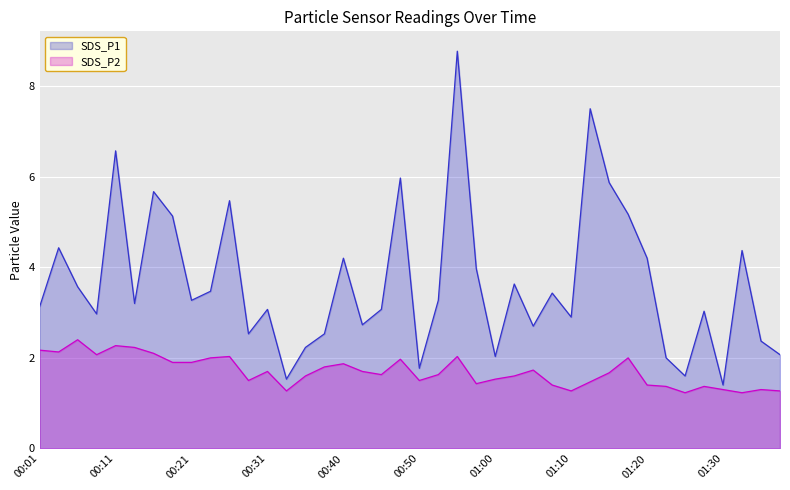

Rank the series by their average value, from lowest to highest.

SDS_P2, SDS_P1